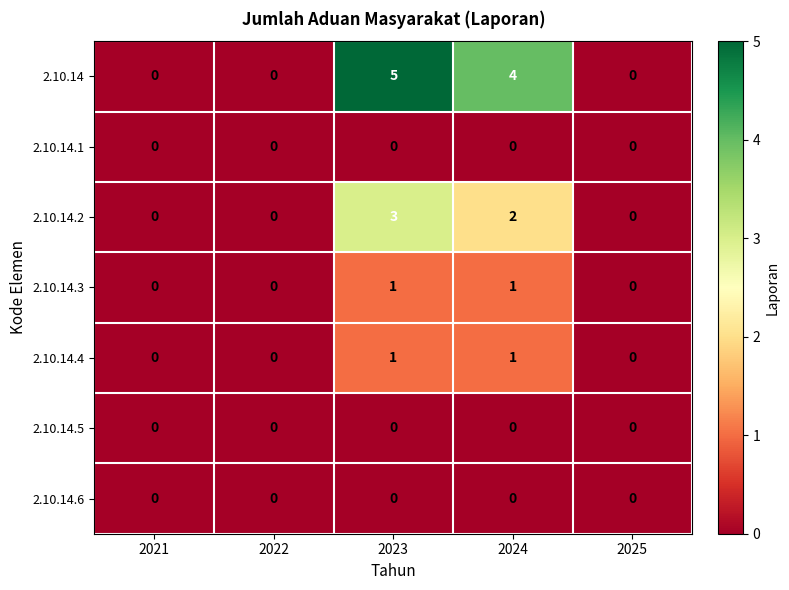

How many distinct data groups are displayed?

7